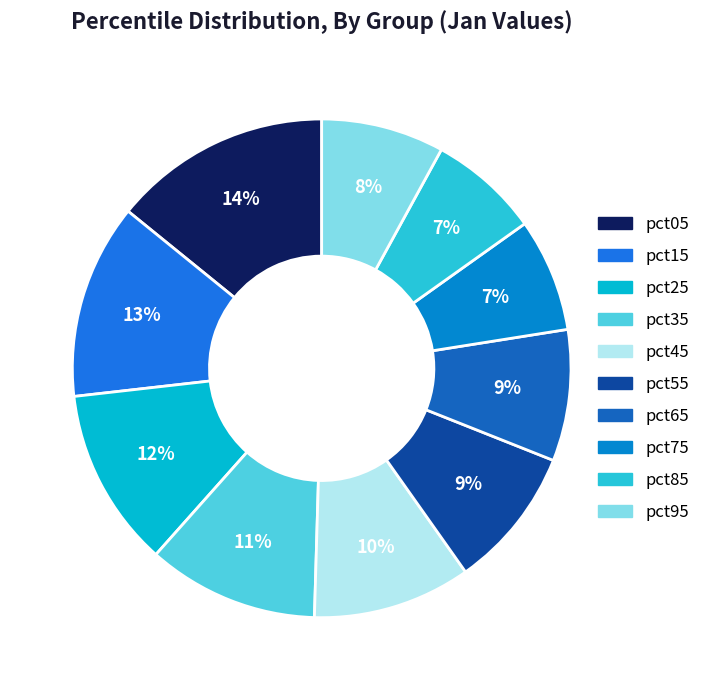

Combined, what portion of the pie is pct55 and pct15?

21.8%